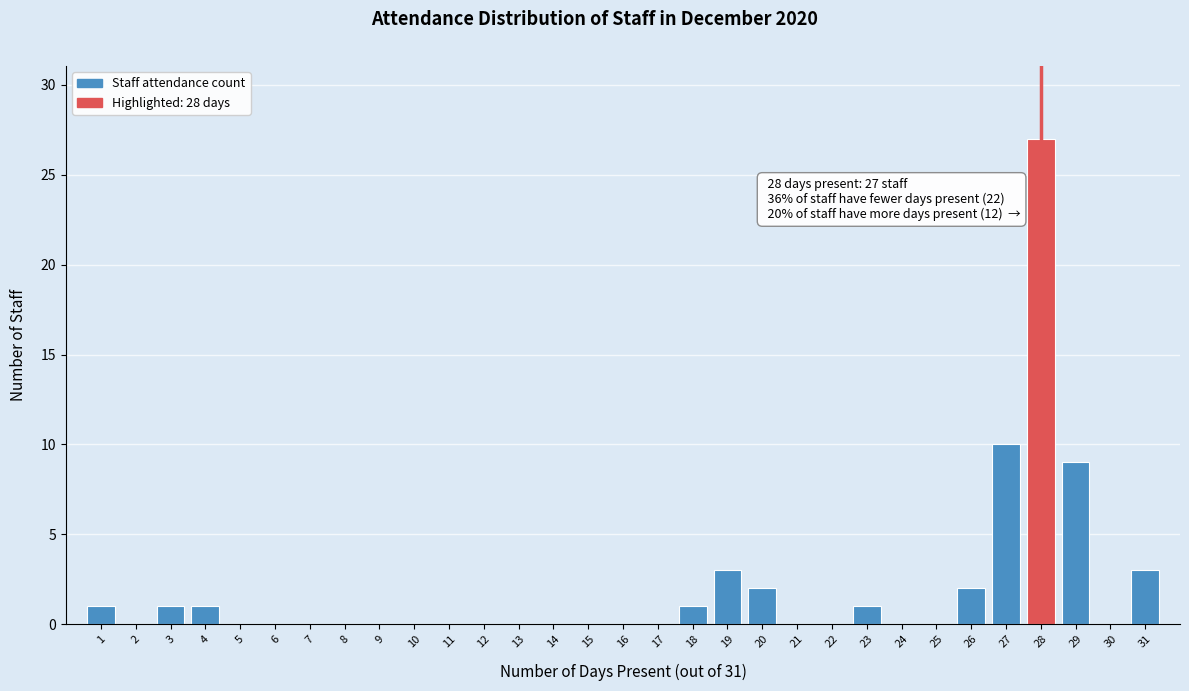

Which range on the x-axis has the tallest bar?

27.5 to 28.5